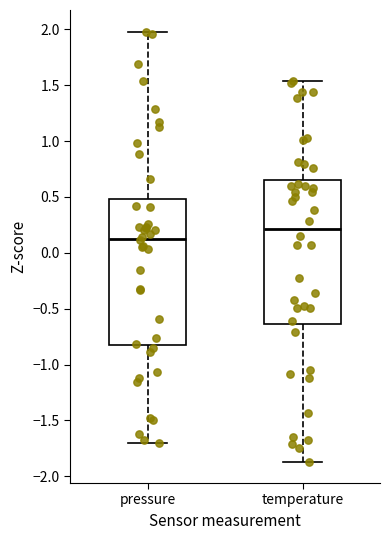

Which box has the highest median line?

temperature